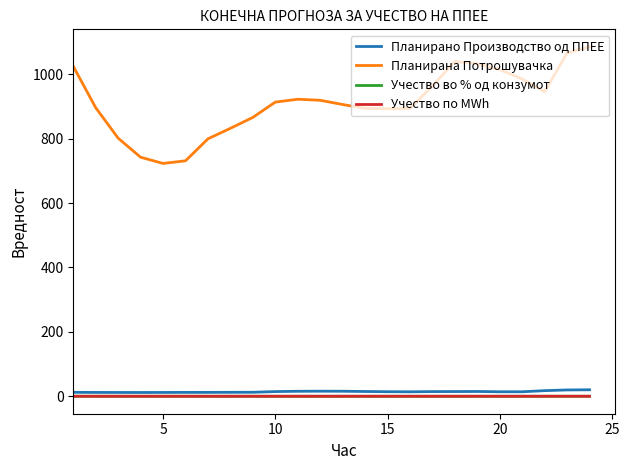

True or false: Учество во % од конзумот and Планирано Производство од ППЕЕ intersect in this chart.

False